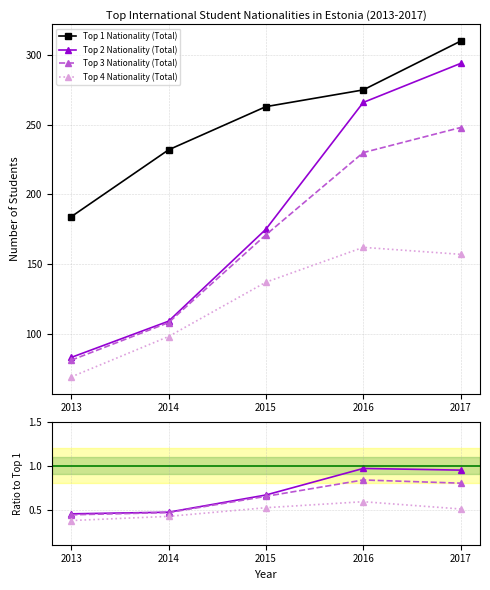

Is this an area chart (filled region under the line)?

No